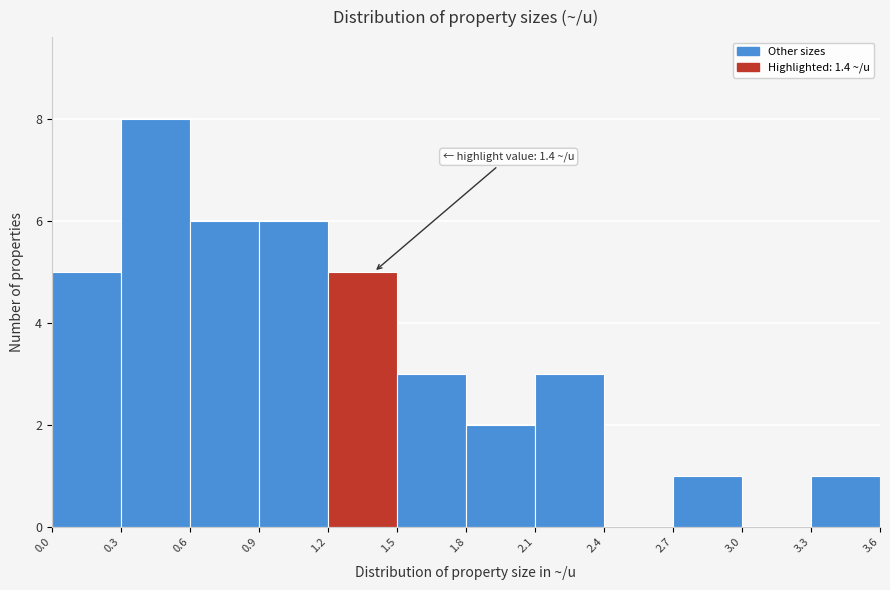

Which range on the x-axis has the tallest bar?

0.3 to 0.6